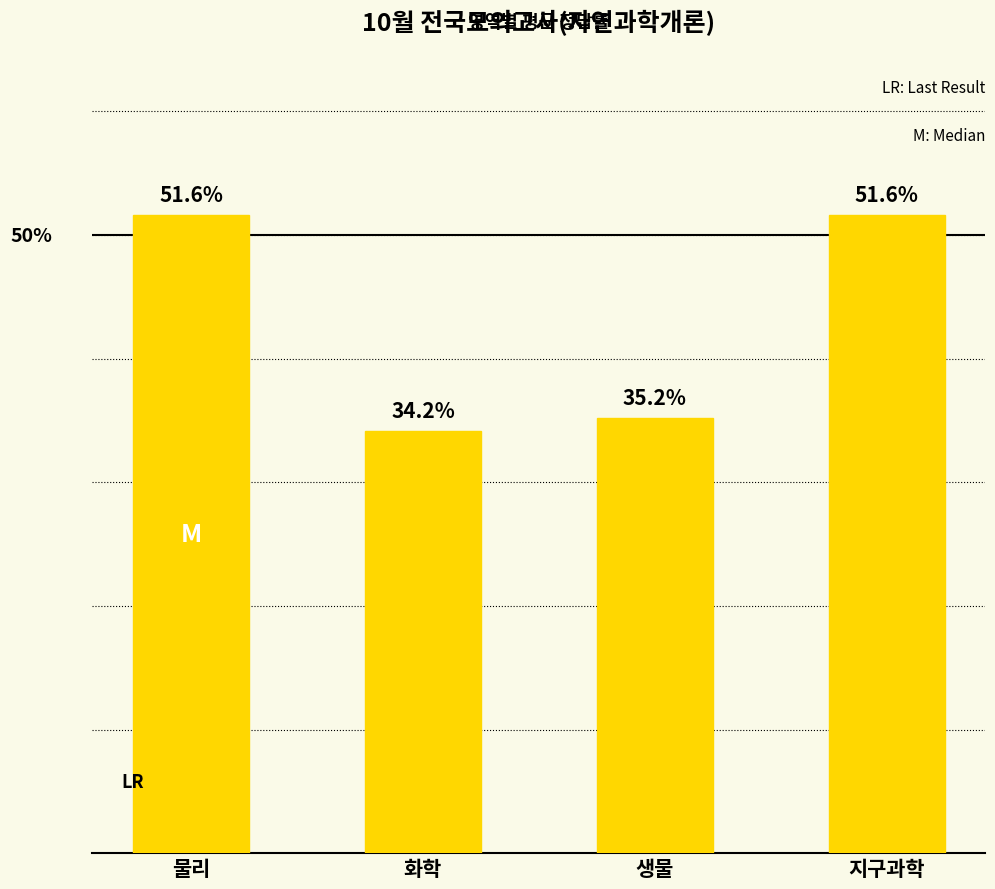

Which category has the lowest value across all series?

화학